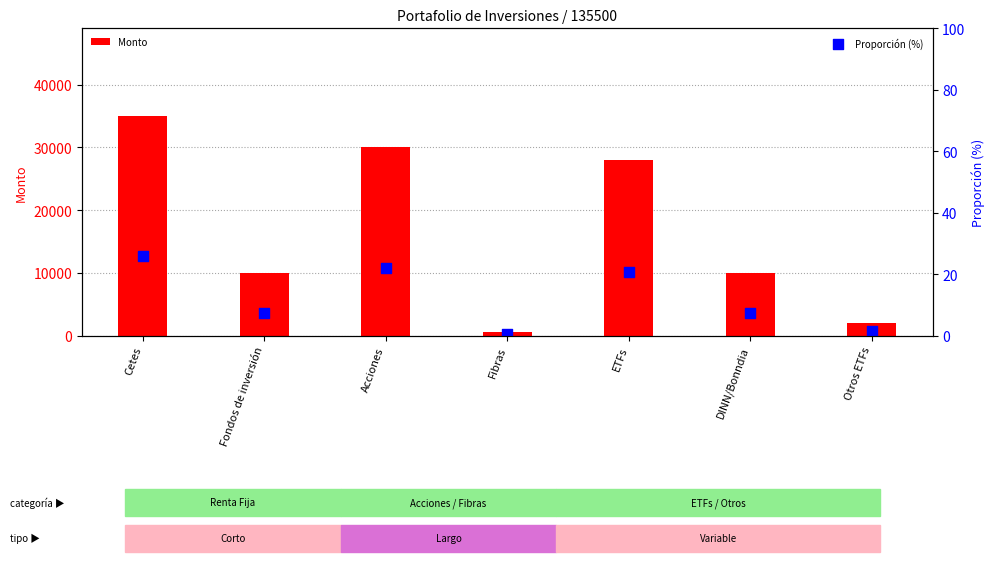

At which category is the sum across all series the highest?

Cetes